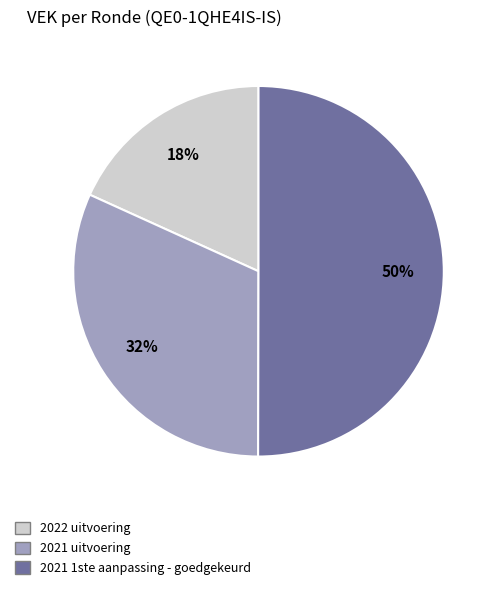

Which category has the smallest portion of the pie?

2022 uitvoering